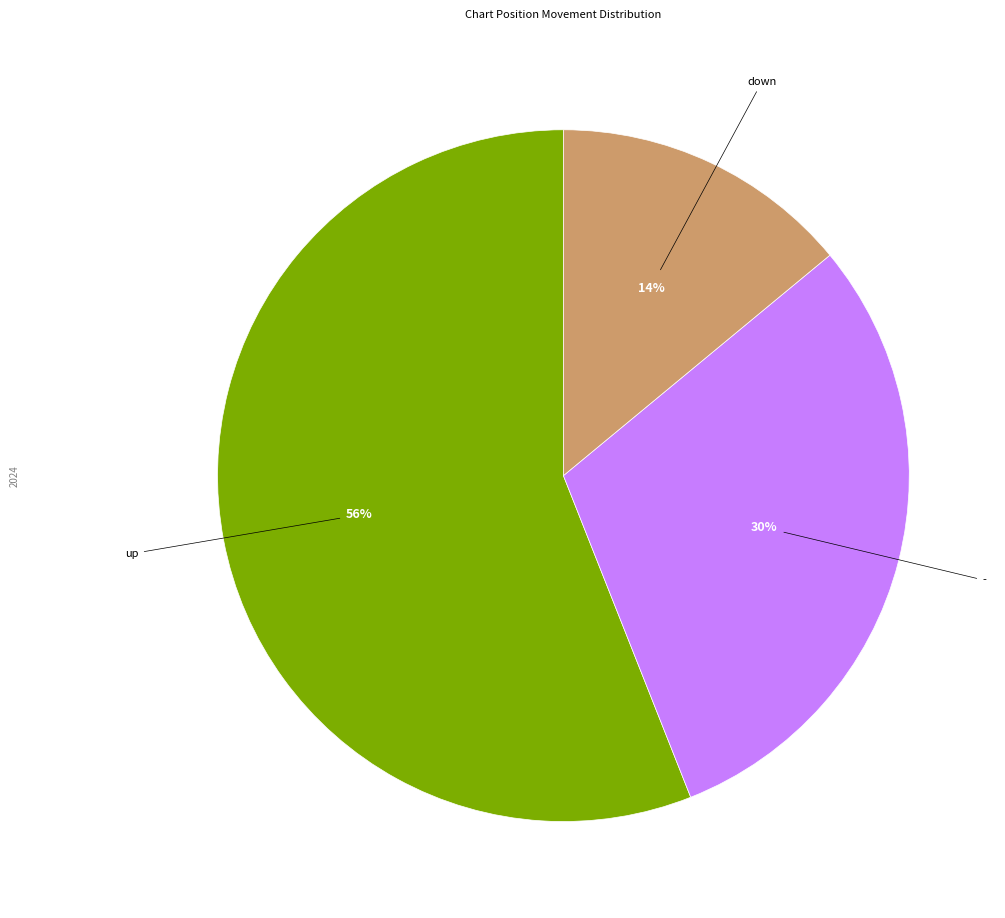

To the nearest percent, what is the average slice percentage?

33%